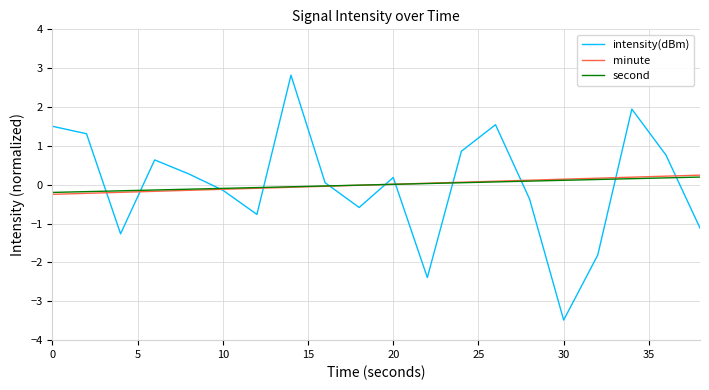

What is the minimum value shown in the chart?

-3.5